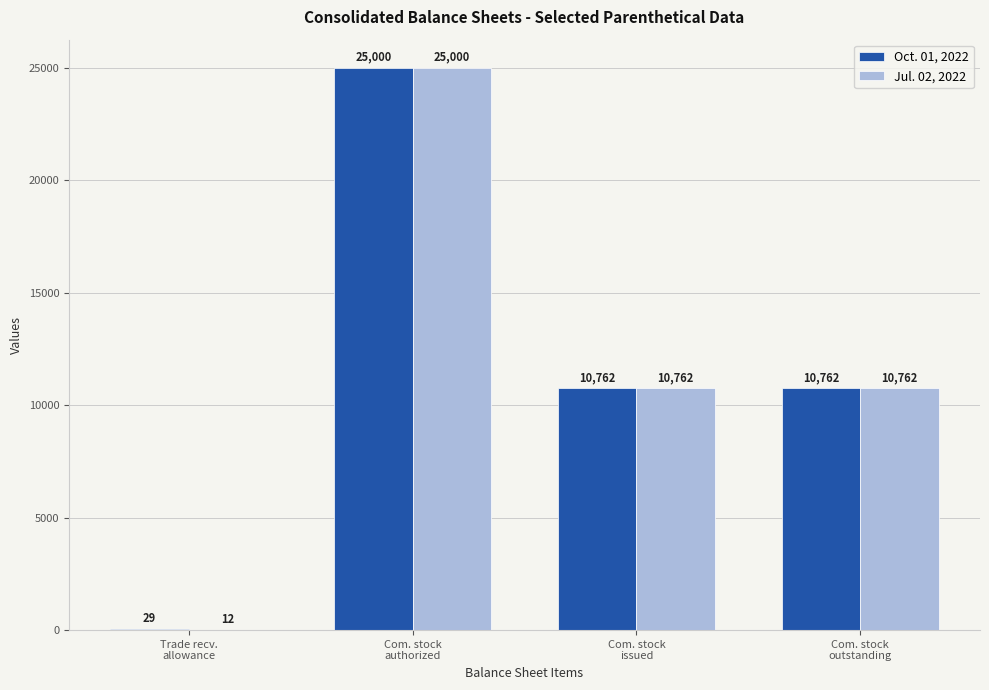

Reading left to right, what are all the values shown in this chart?

Oct. 01, 2022: Trade recv.
allowance=29	Com. stock
authorized=25000	Com. stock
issued=10762	Com. stock
outstanding=10762
Jul. 02, 2022: Trade recv.
allowance=12	Com. stock
authorized=25000	Com. stock
issued=10762	Com. stock
outstanding=10762